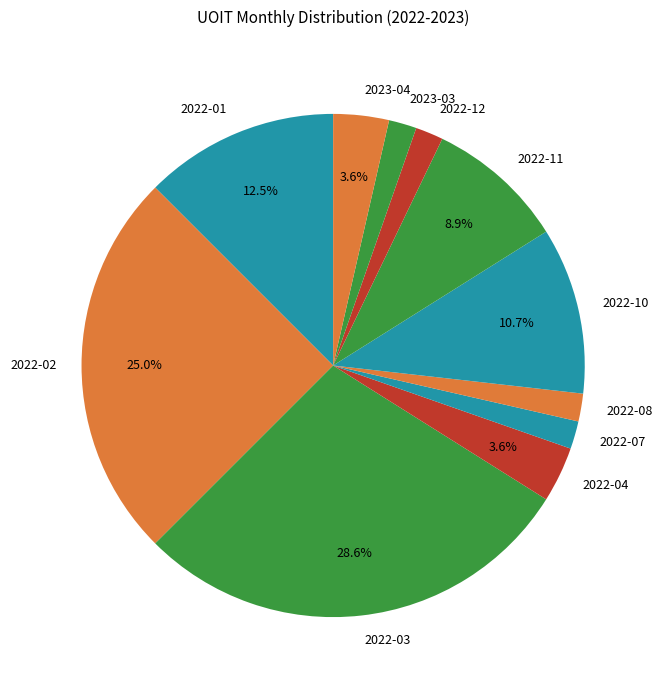

Combined, what portion of the pie is 2022-02 and 2023-04?

28.6%